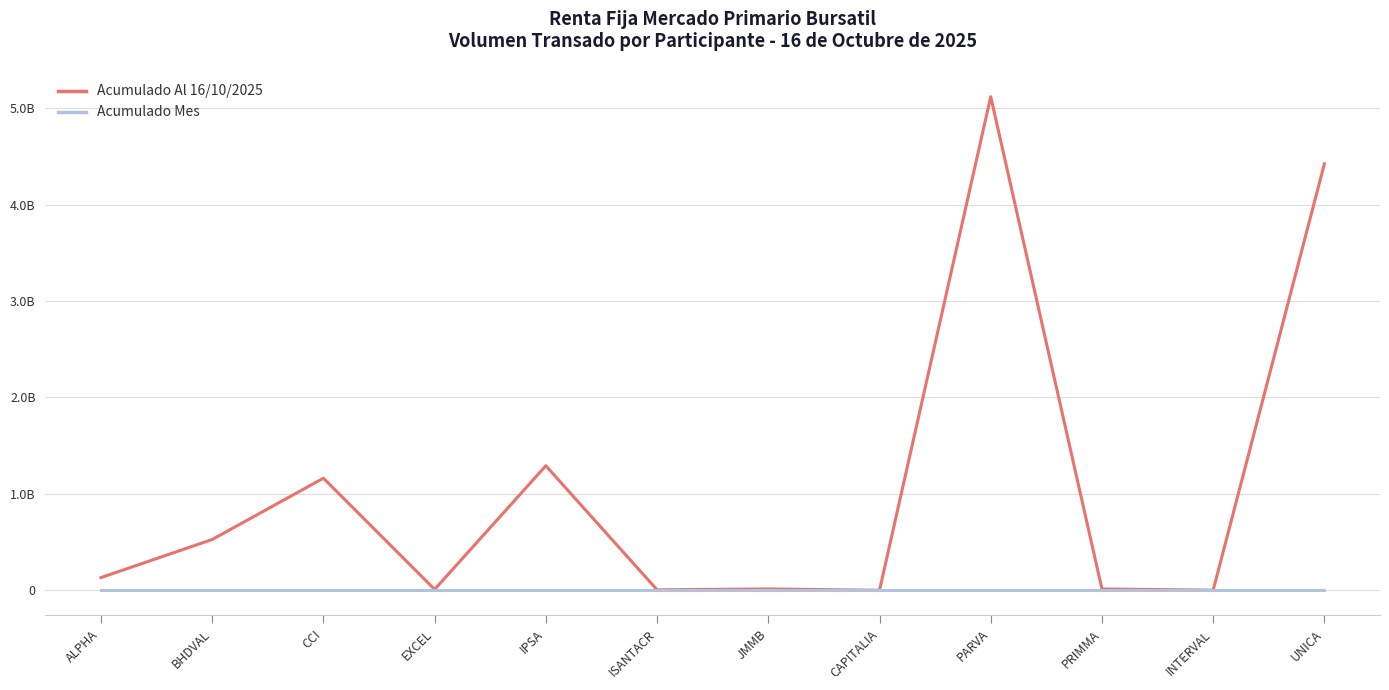

Is this an area chart (filled region under the line)?

No